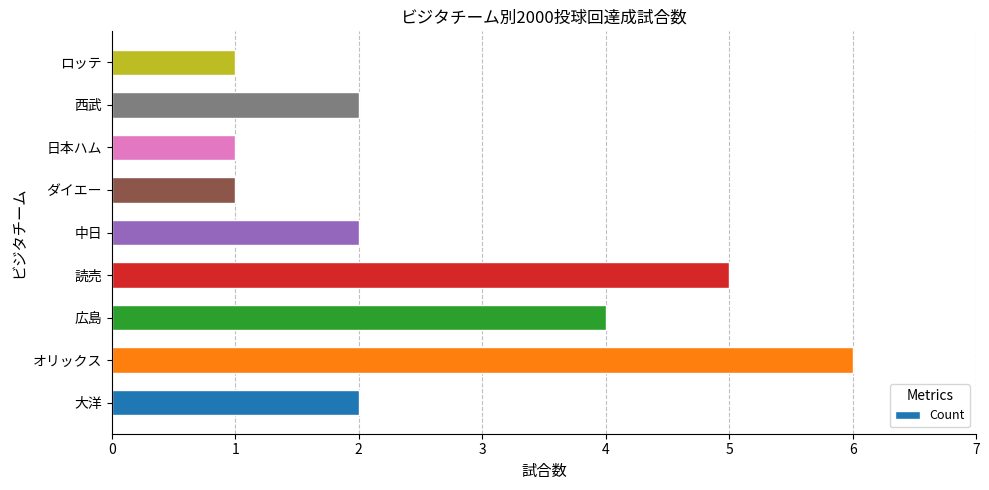

Reading bottom to top, transcribe all the data shown in this chart.

2	6	4	5	2	1	1	2	1